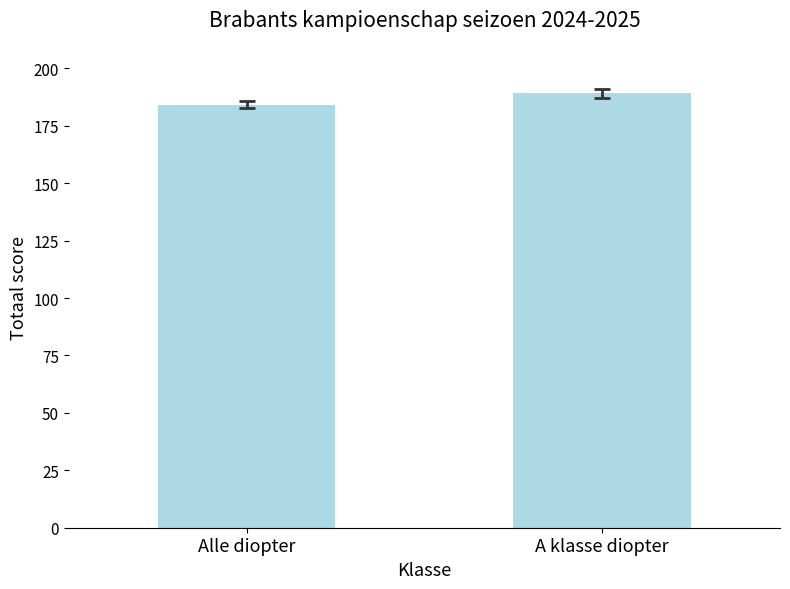

What is the value of the 2nd bar from the left?

189.2